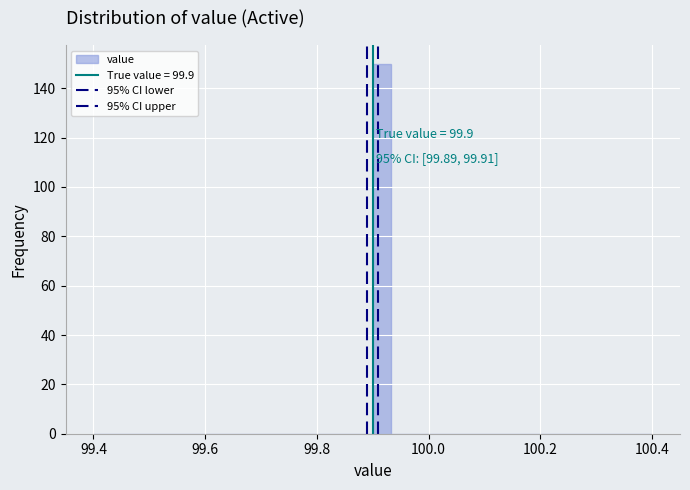

Around what value on the x-axis is the tallest bar? Give the approximate position of its centre, as read against the axis.

99.92